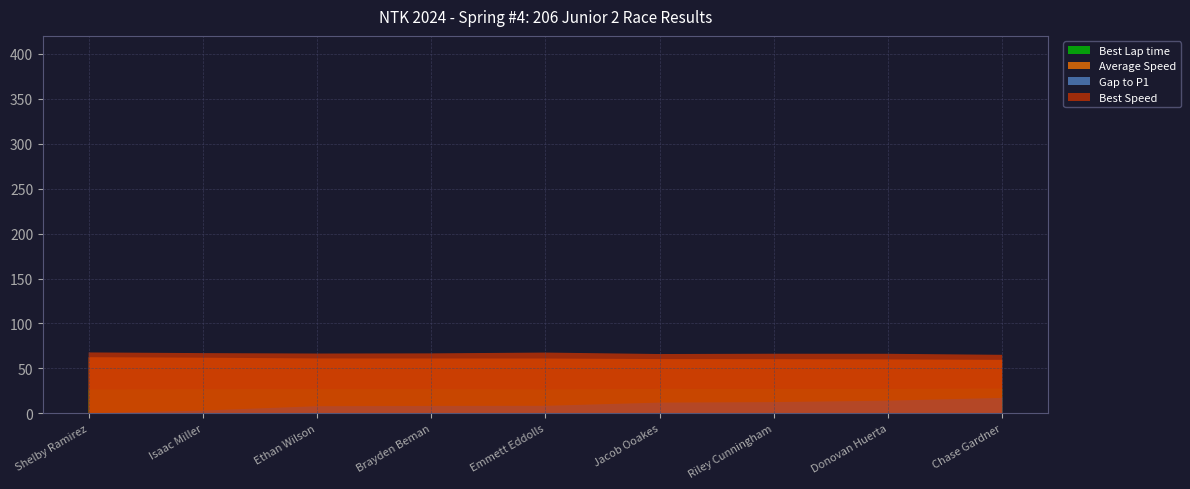

True or false: Gap to P1 and Best Lap time intersect in this chart.

False